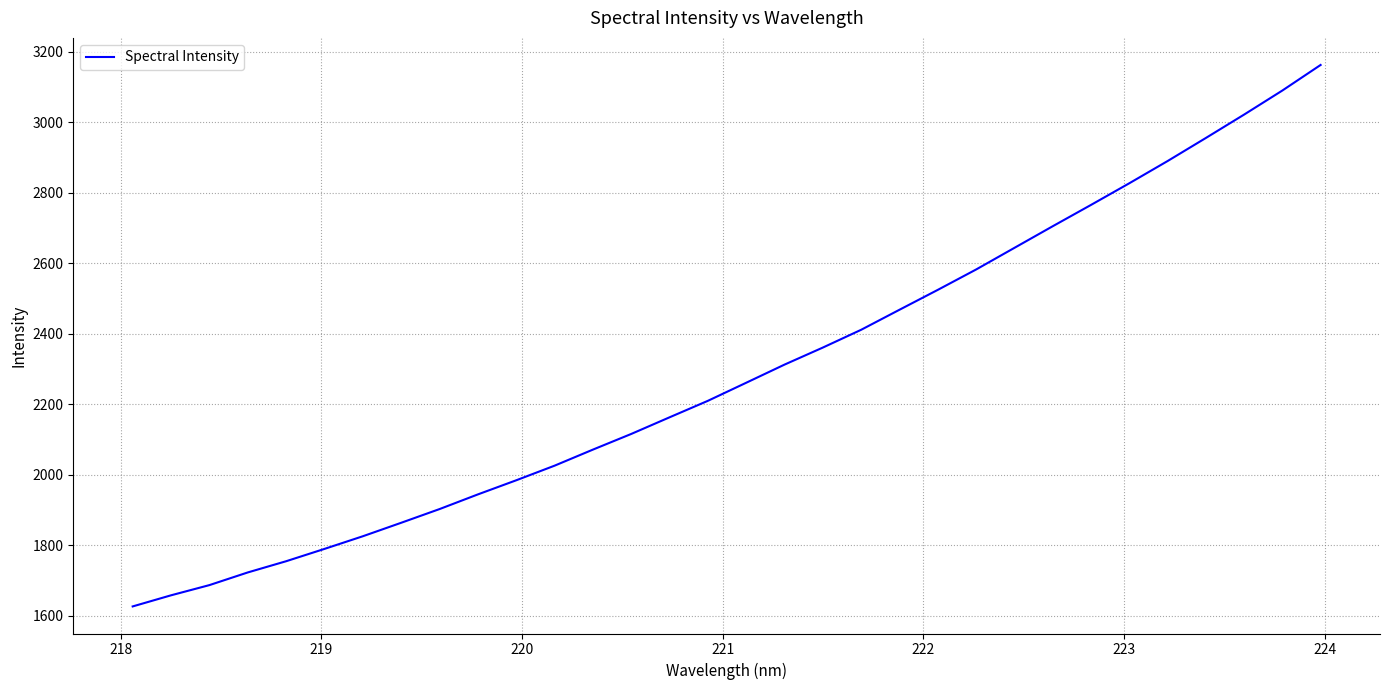

What is the greatest value displayed?

3162.3